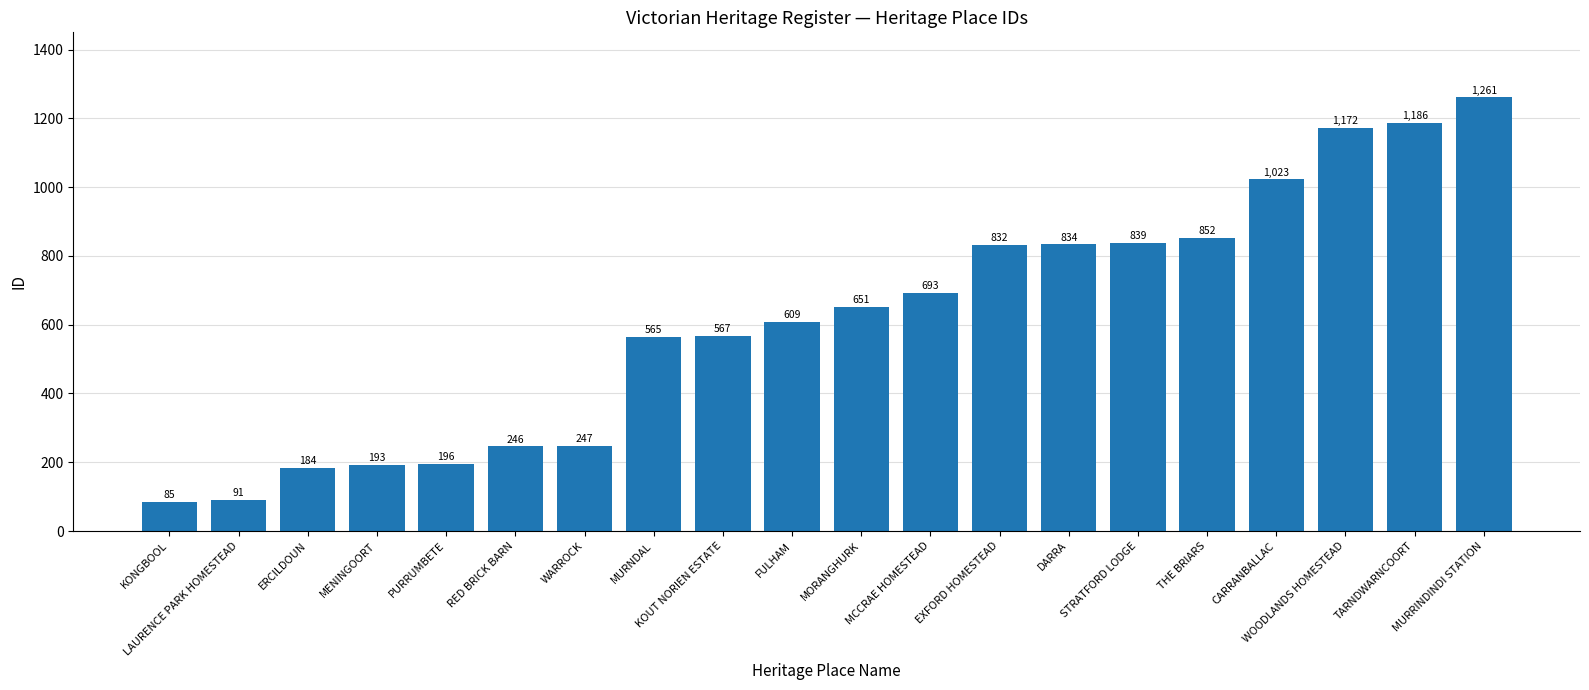

What is the greatest value displayed?

1261